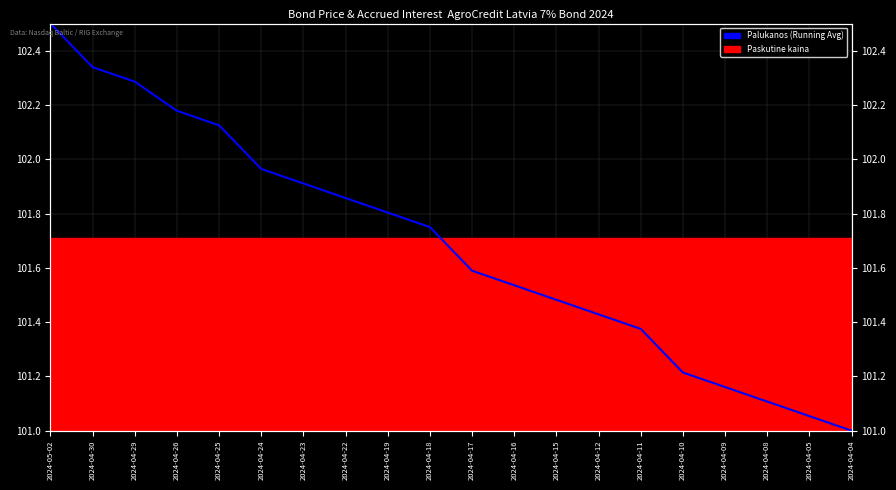

What is the label of the 2nd point from the left?

2024-04-30